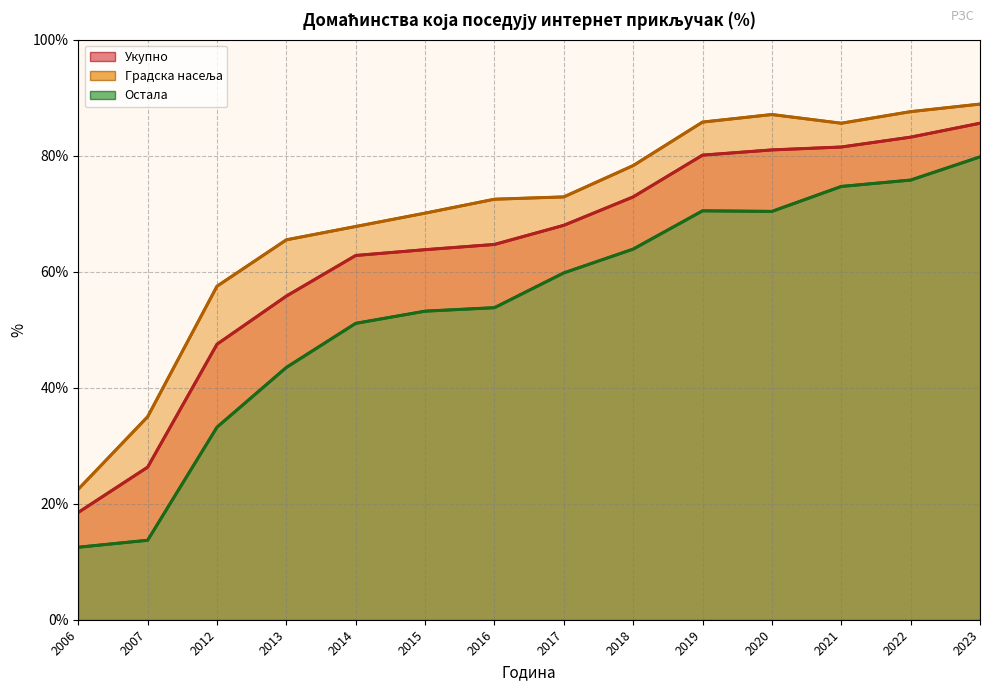

What is the difference between the Остала values at 2021 and 2014?

23.6